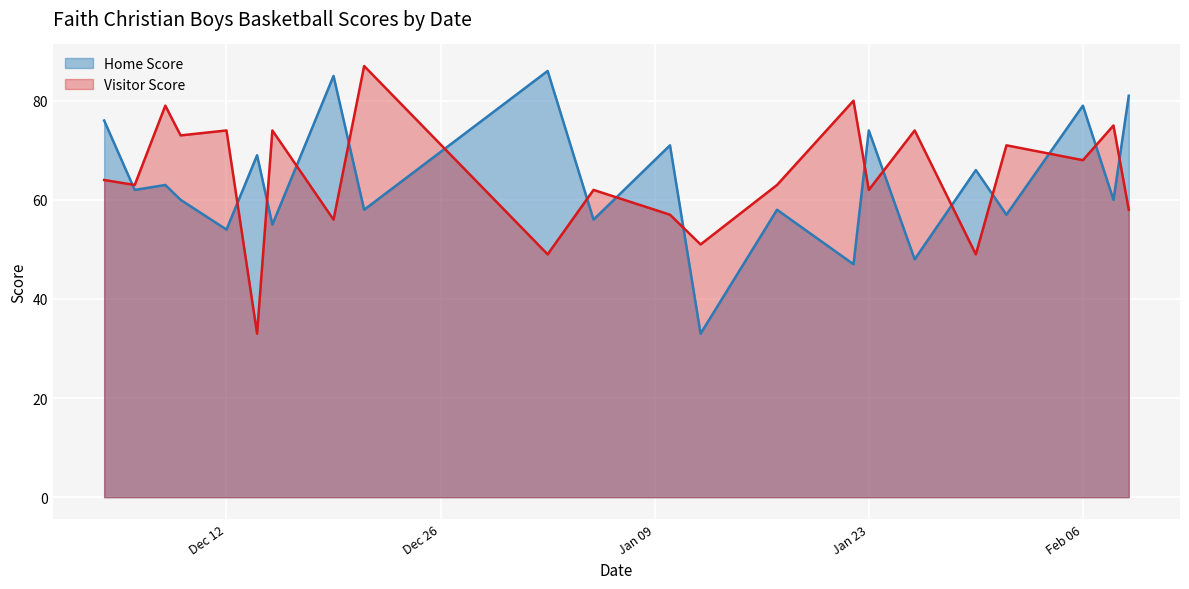

At which category is the sum across all series the highest?

Feb 06